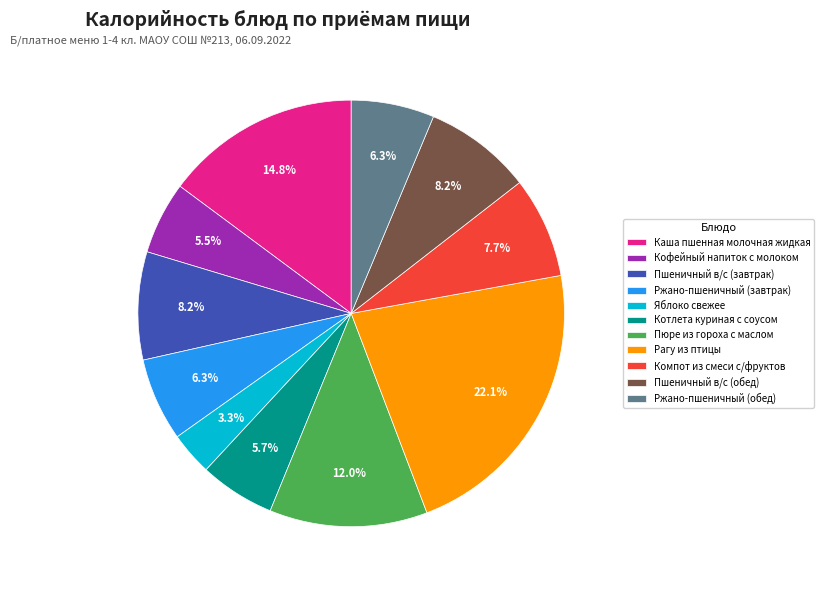

How many segments does this pie chart have?

11